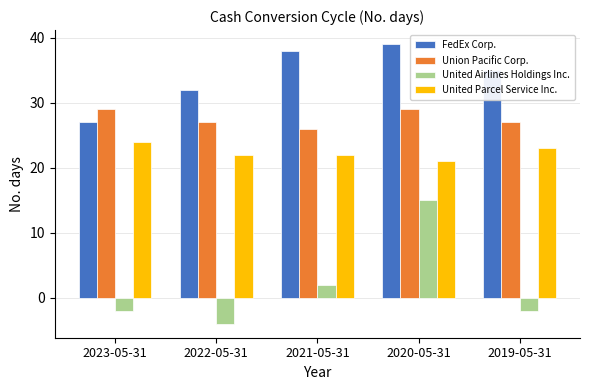

What is the spread (max minus min) of values at 2021-05-31?

36